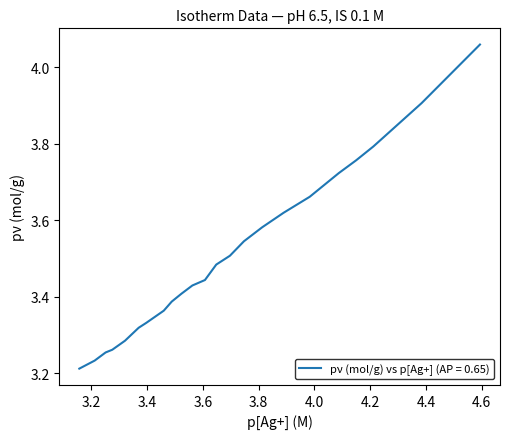

What is the maximum value shown in the chart?

4.1